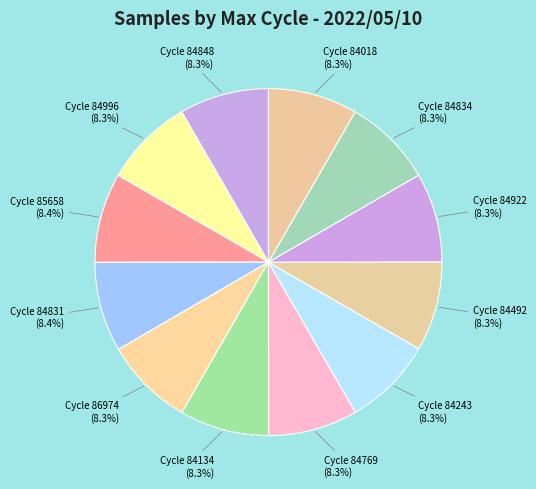

How many segments does this pie chart have?

12